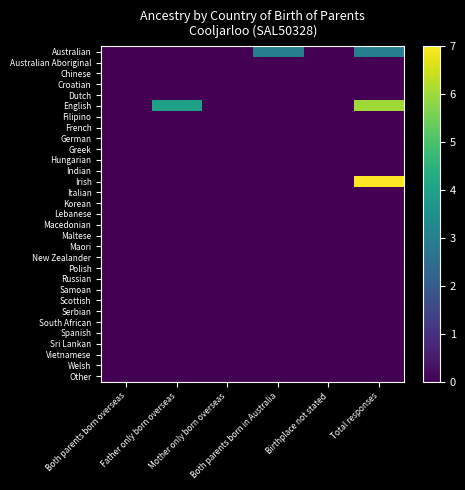

At how many categories does at least one series exceed 3?

2